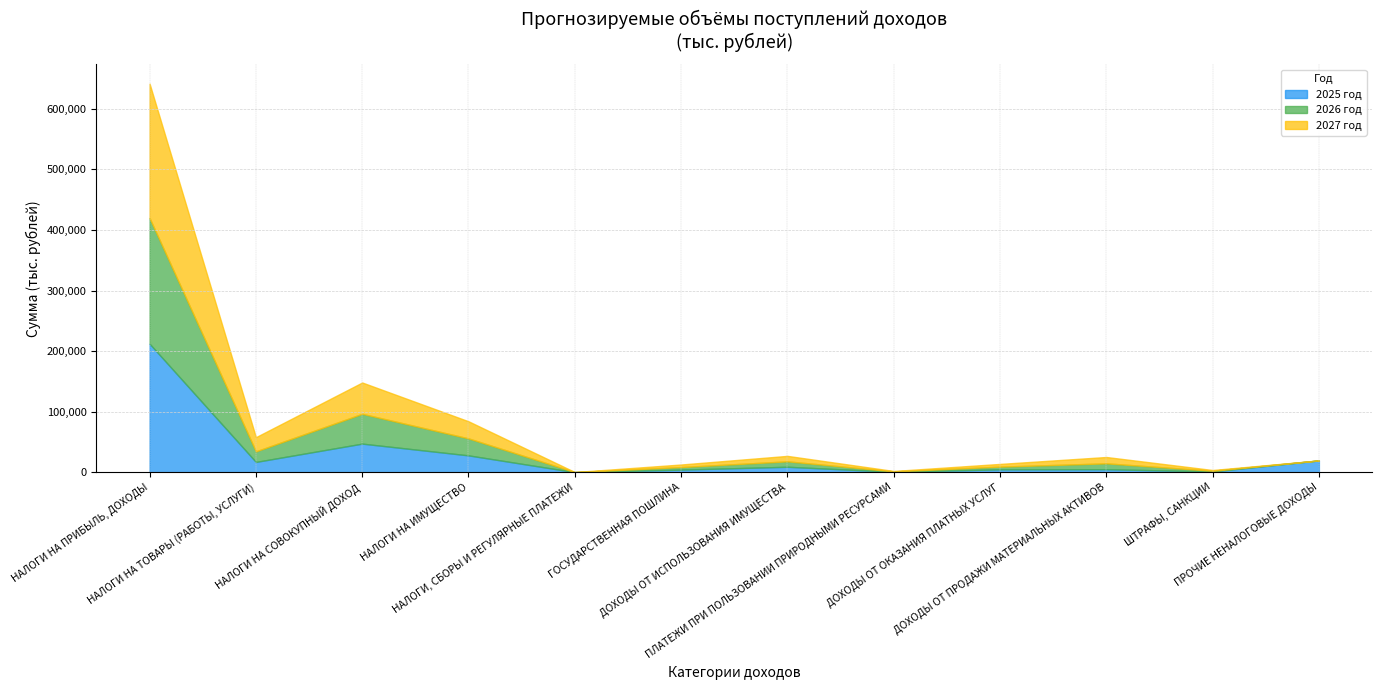

What is the sum of the 2026 год values at НАЛОГИ НА СОВОКУПНЫЙ ДОХОД and НАЛОГИ, СБОРЫ И РЕГУЛЯРНЫЕ ПЛАТЕЖИ?

49321.0